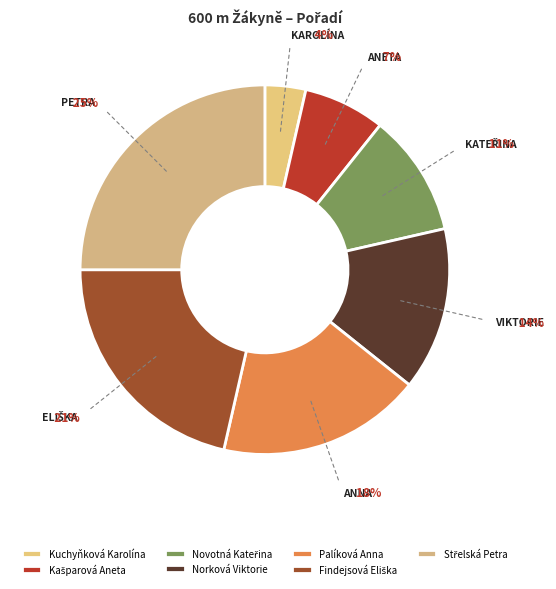

How many slices are in this pie chart?

7